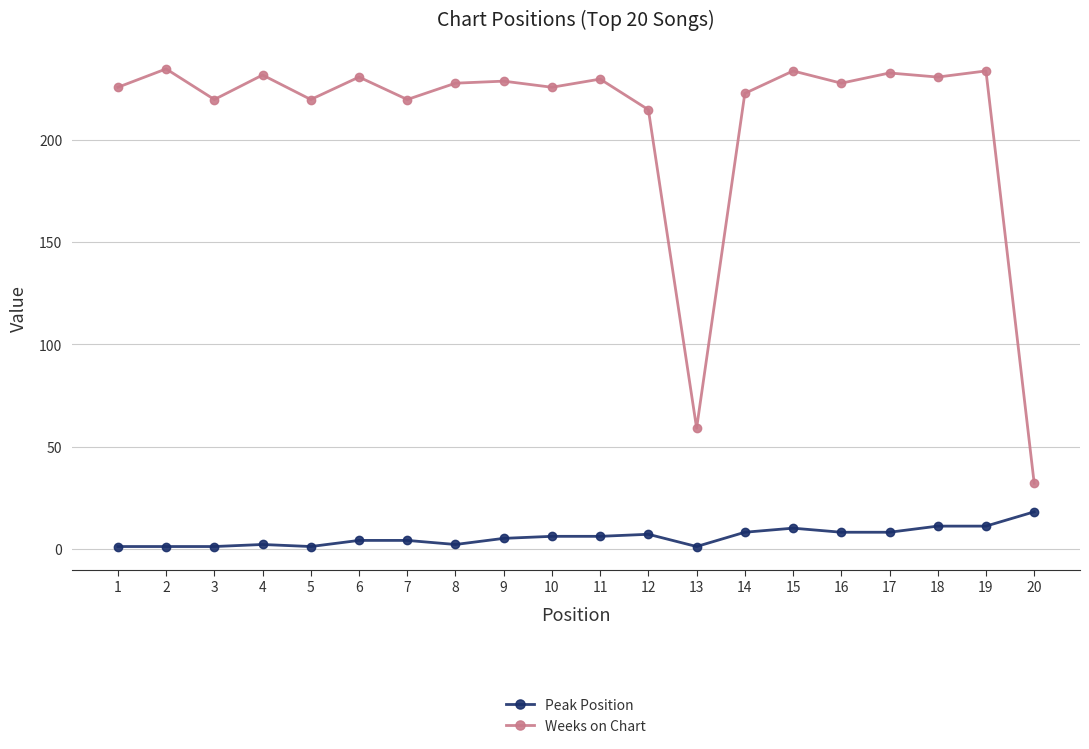

Rank the series by their average value, from lowest to highest.

Peak Position, Weeks on Chart